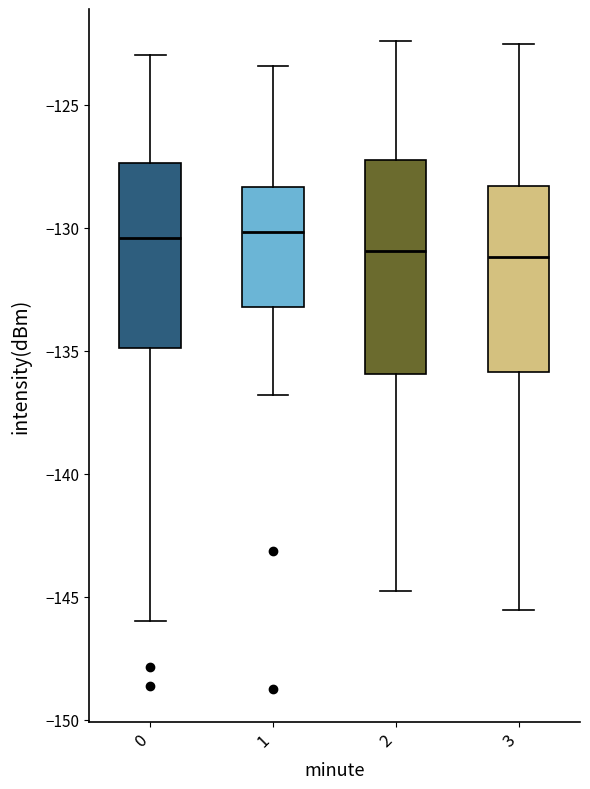

Where is the upper edge of the box at x = 0 on the y-axis? The values are not printed on the chart, so give them approximately, as read against the axis.

-127.5